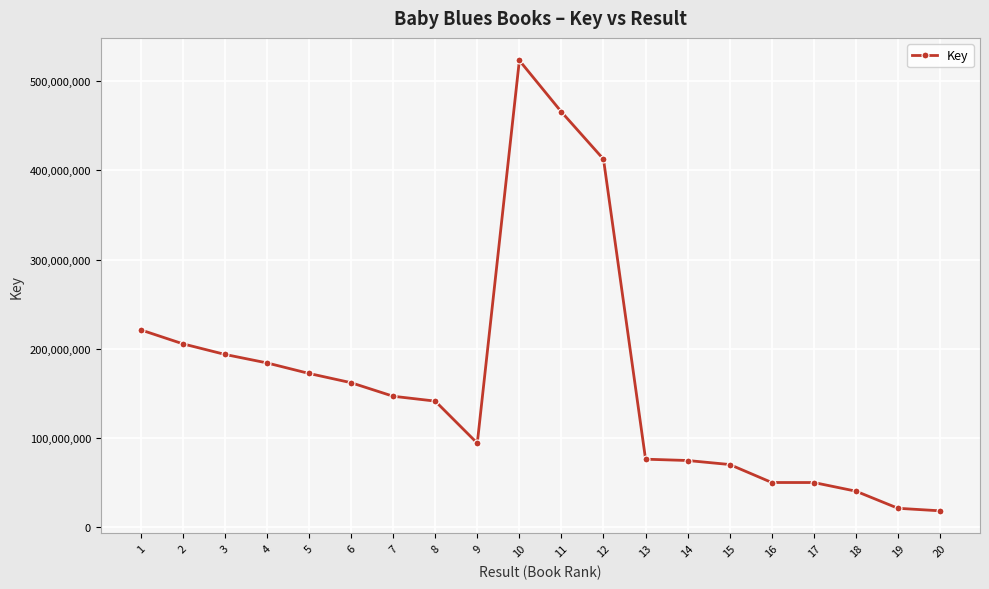

True or false: there are more than 2 points higher than both neighbors.

False